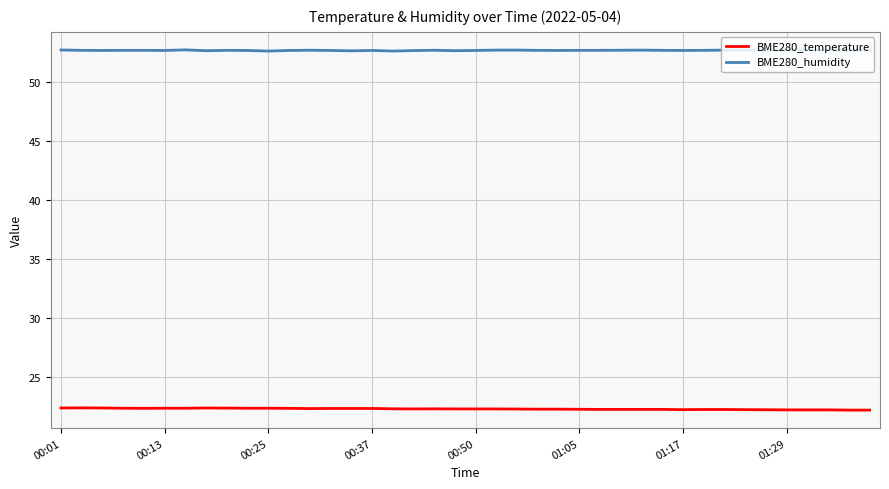

True or false: BME280_temperature and BME280_humidity cross at least once.

False